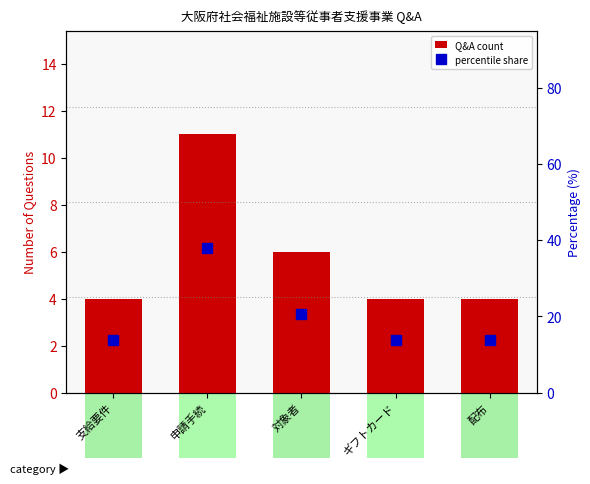

At how many categories does at least one series exceed 23?

1